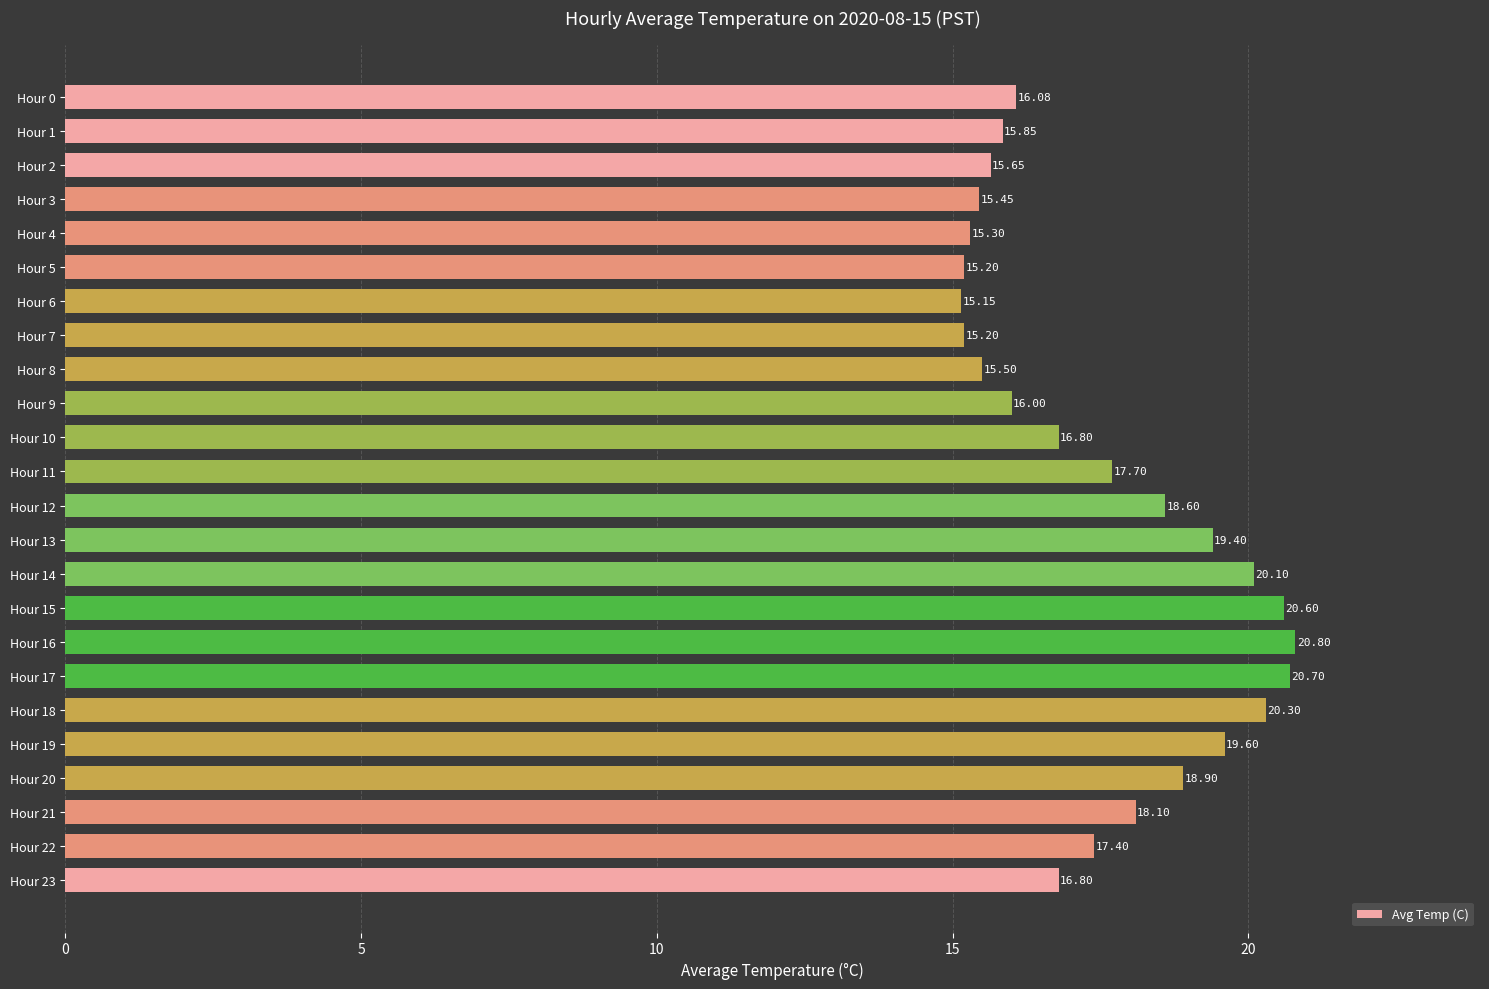

What is the average value?

17.5